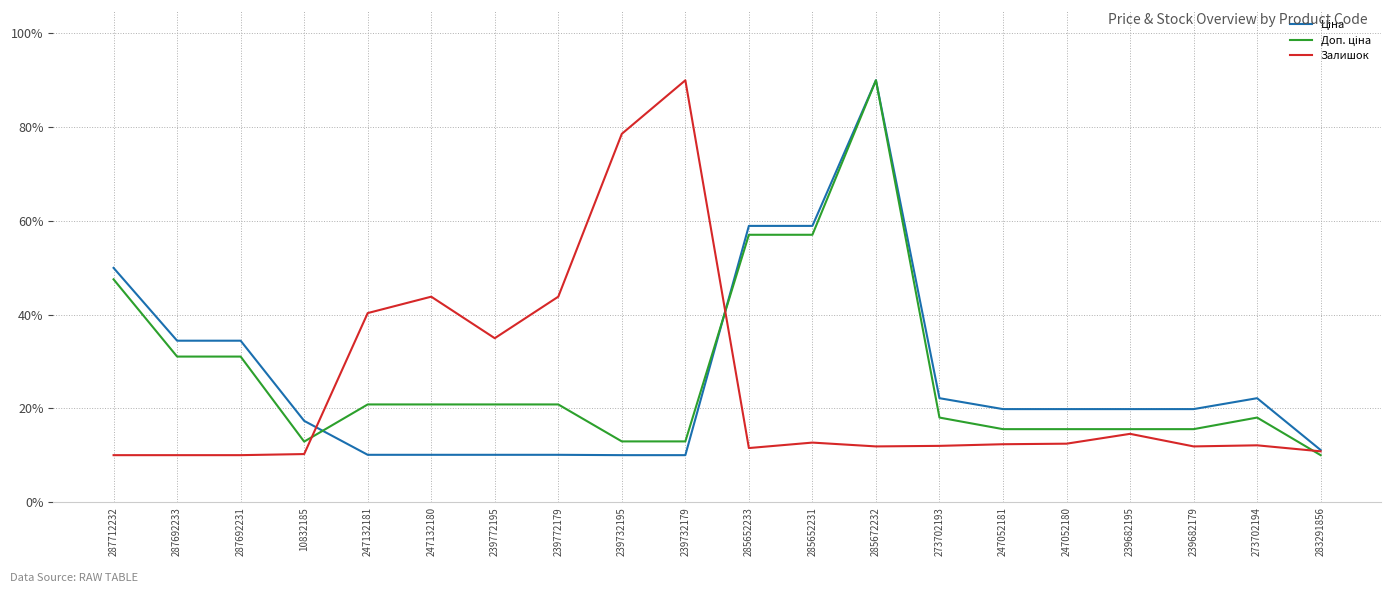

What is the total value across all series at 239732195?

101.5